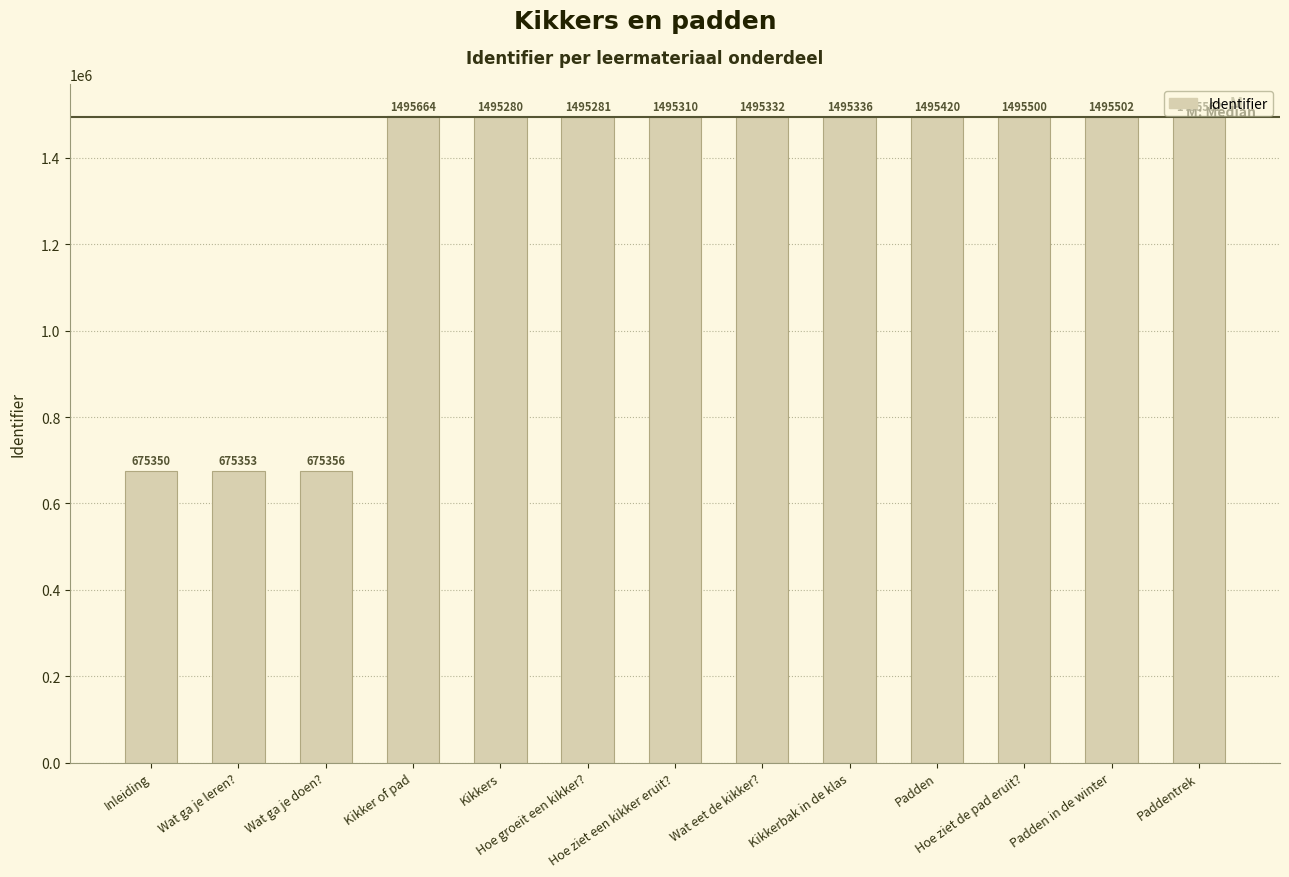

What is the change in value from Hoe groeit een kikker? to Padden?

+139